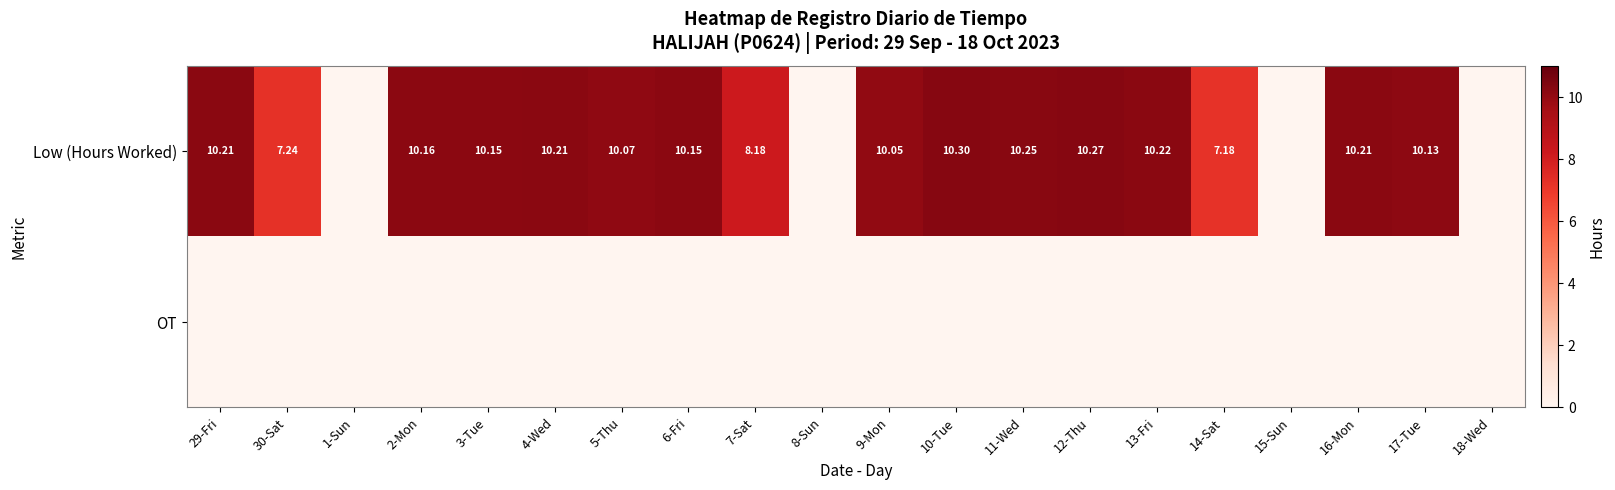

At which label does OT reach its minimum?

29-Fri